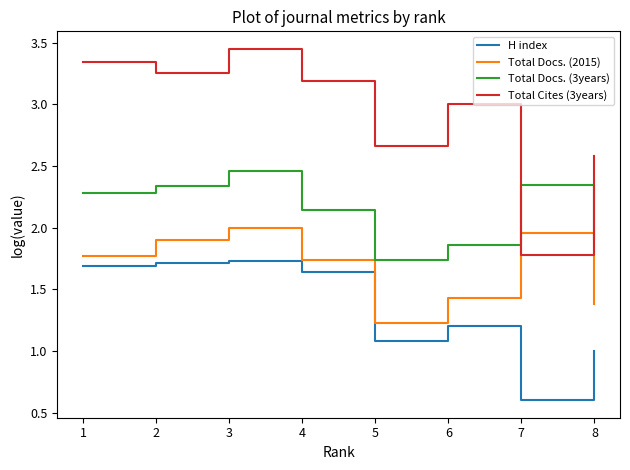

What is the total value across all series at 1?

9.1